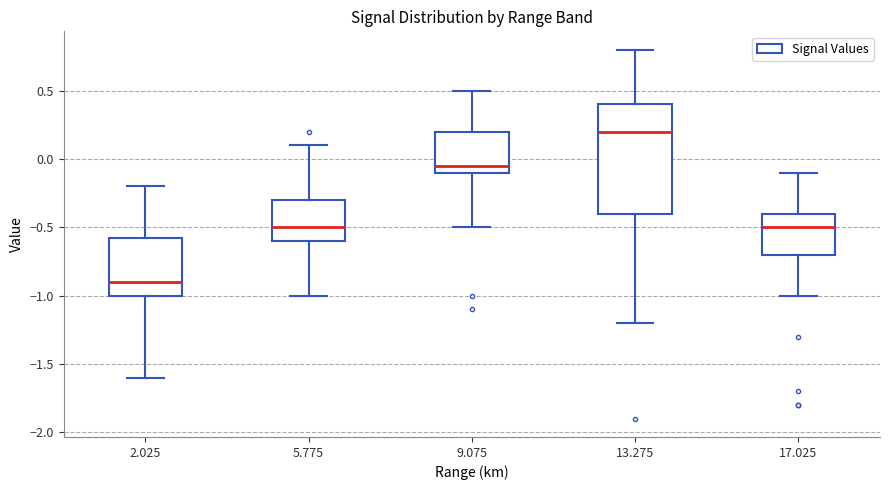

Comparing the boxes themselves (not the whiskers), which one is the tallest?

13.275